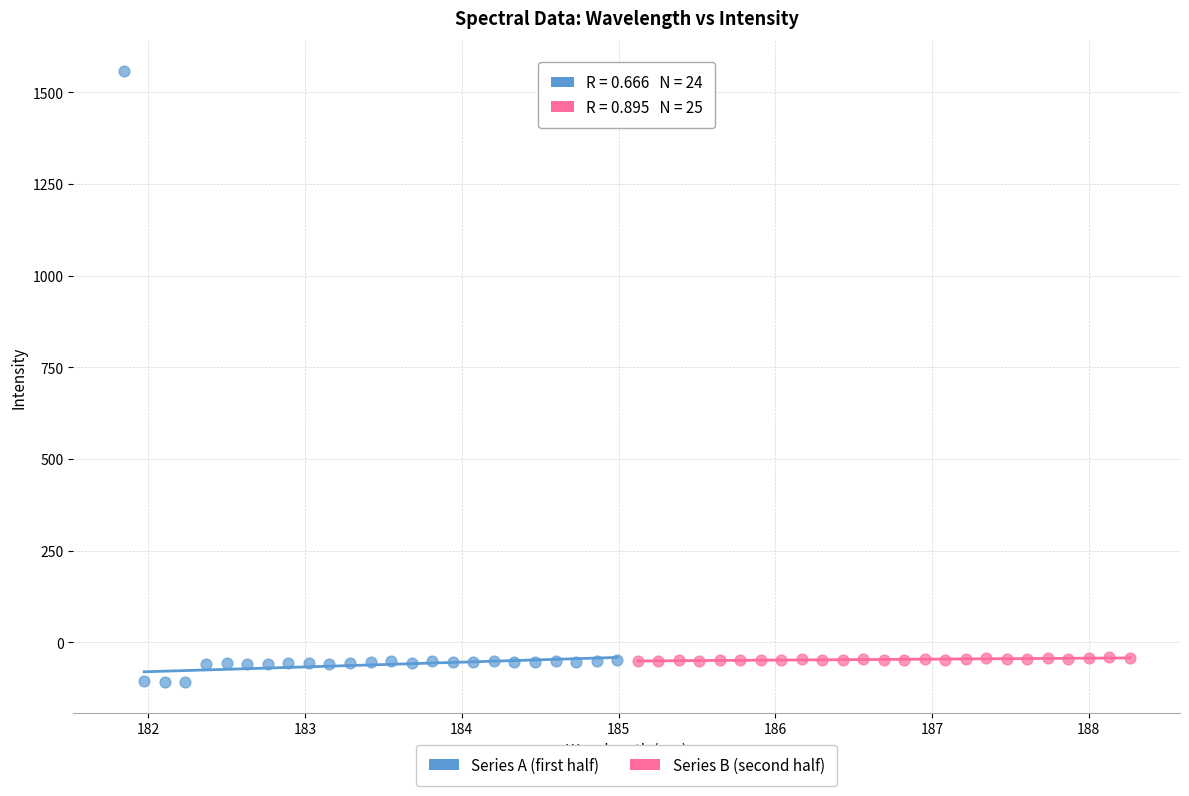

Which series has the largest Y range (max minus min)?

Series A (first half)